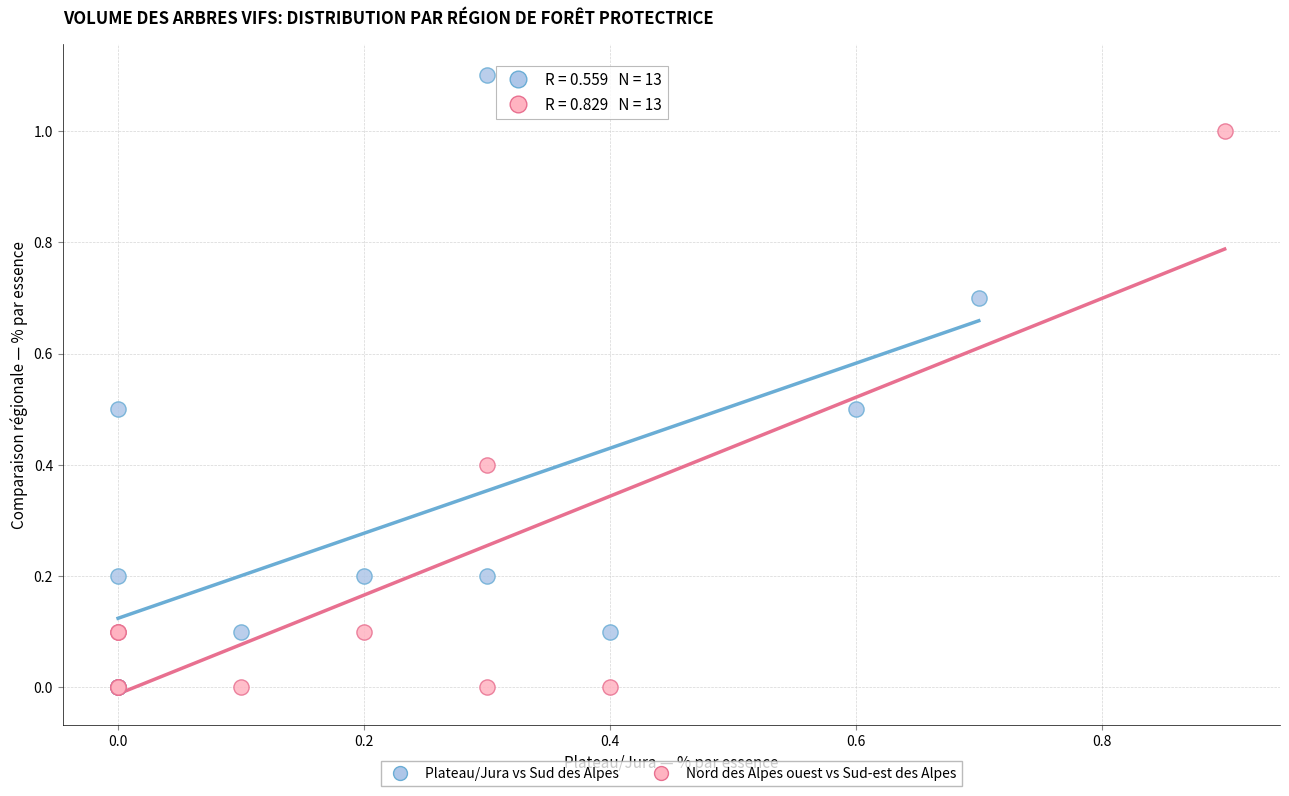

Which series has the widest spread of Y values?

Plateau/Jura vs Sud des Alpes